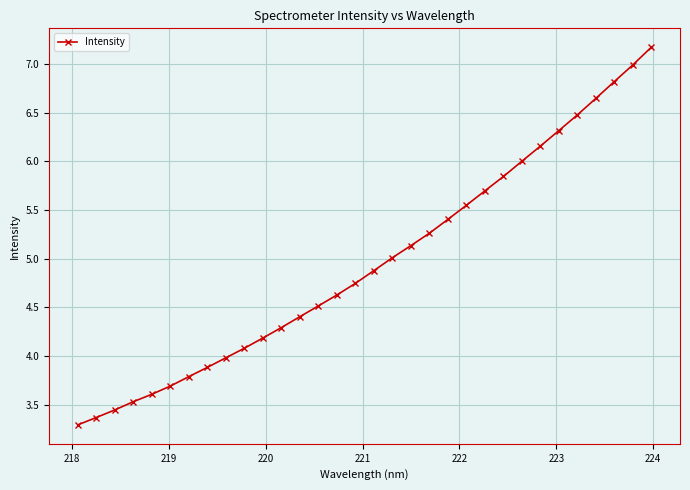

Does the chart display data point markers on the line(s)?

Yes